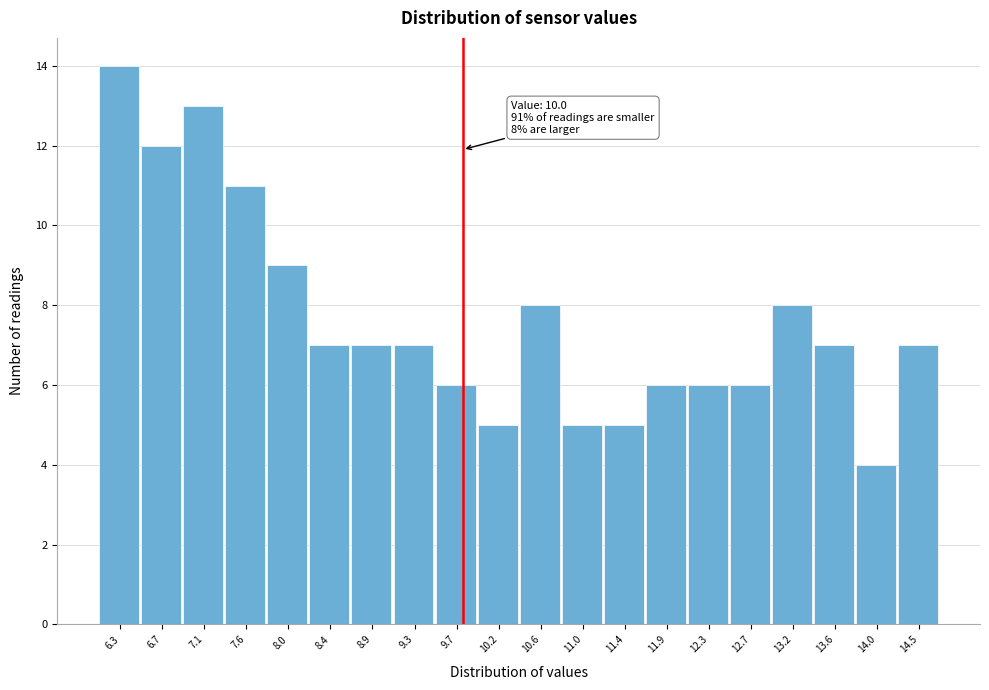

Reading left to right, extract all data points from this chart.

14	12	13	11	9	7	7	7	6	5	8	5	5	6	6	6	8	7	4	7